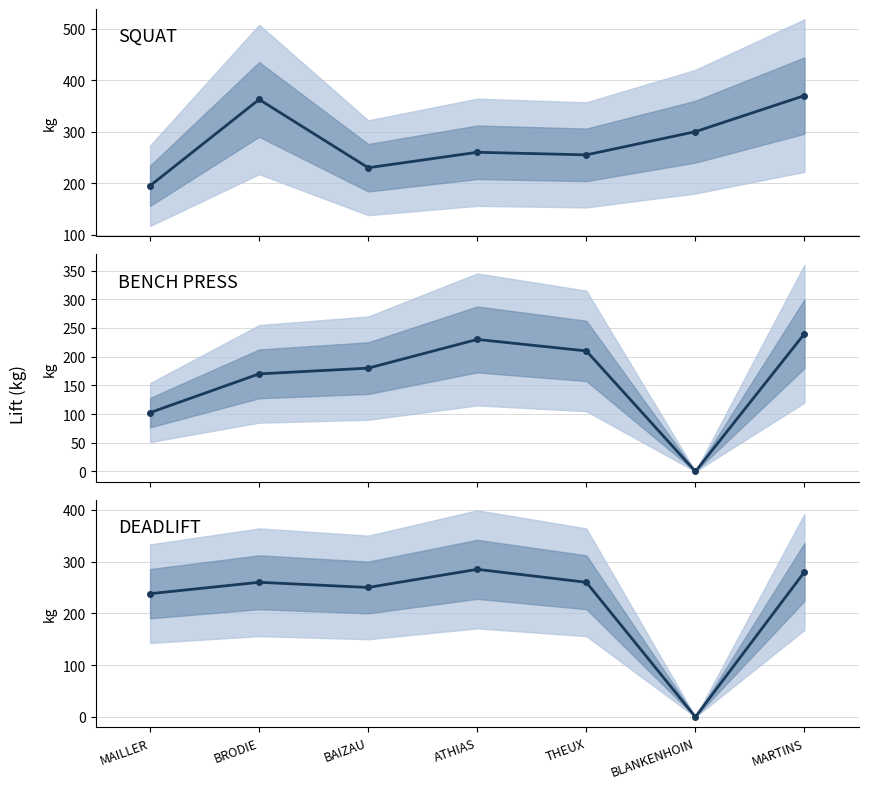

Between THEUX and BLANKENHOIN, which is larger?

BLANKENHOIN